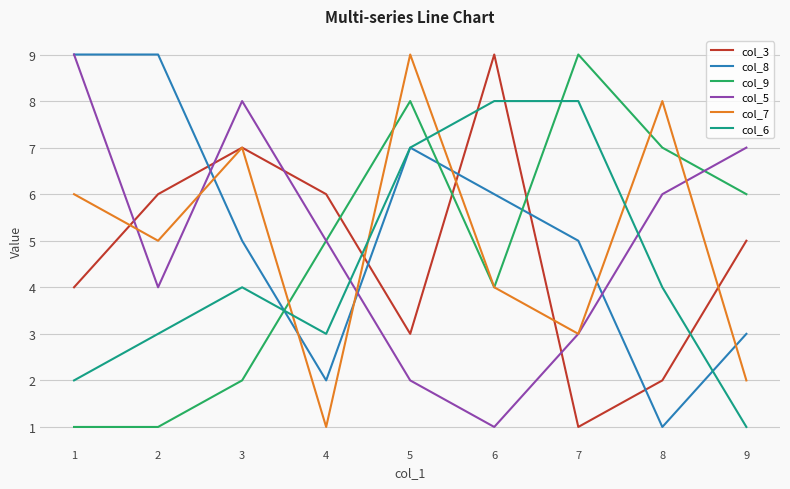

What is the average value of the col_6 series?

4